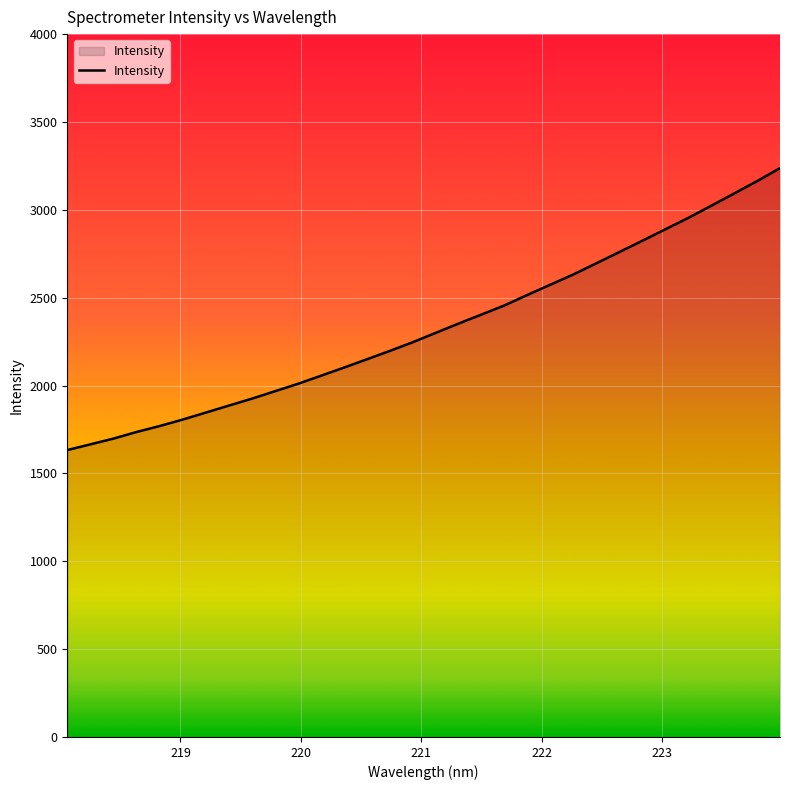

What is the greatest value displayed?

3237.4